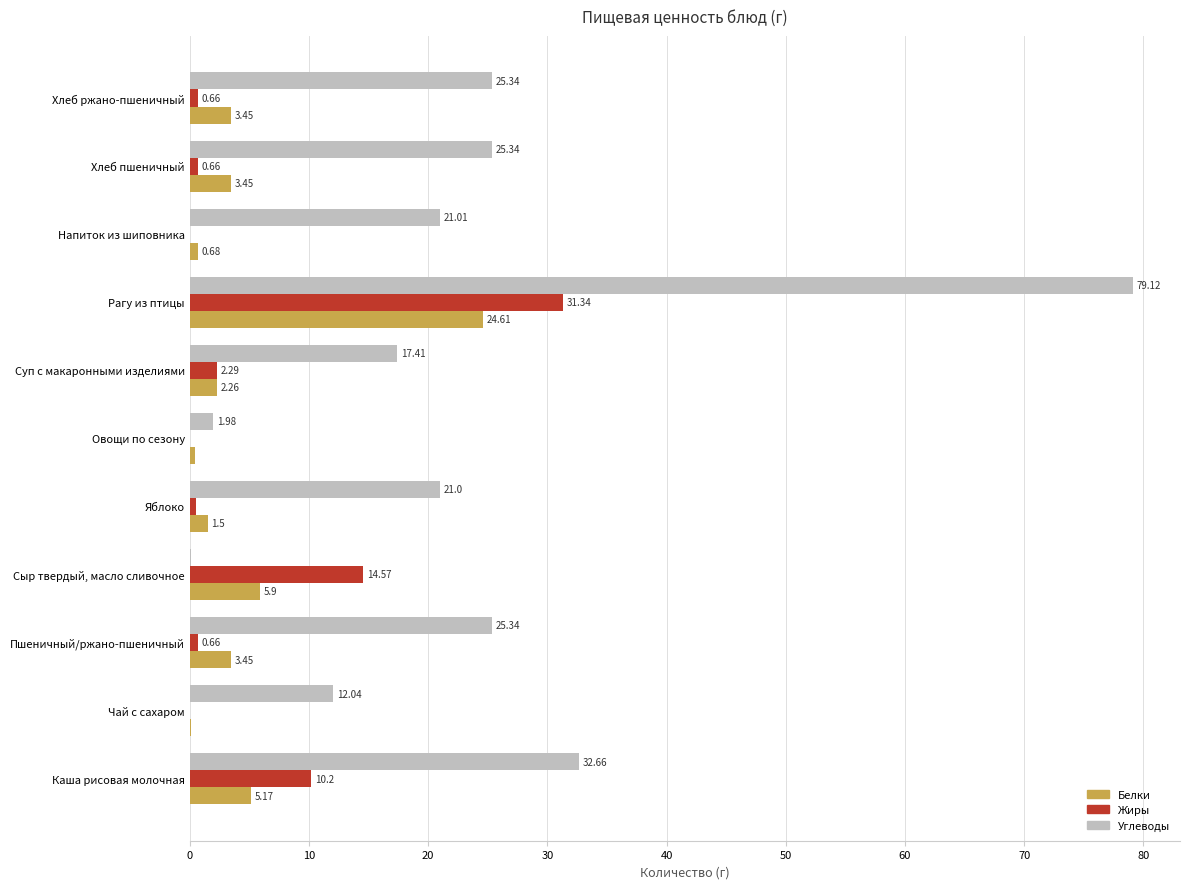

What is the sum of all Жиры values?

60.9